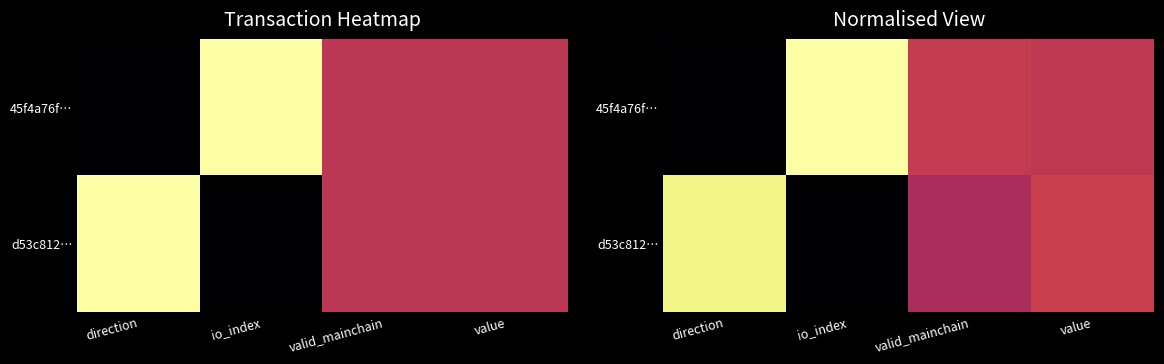

Which series has the largest total across all categories?

45f4a76f…